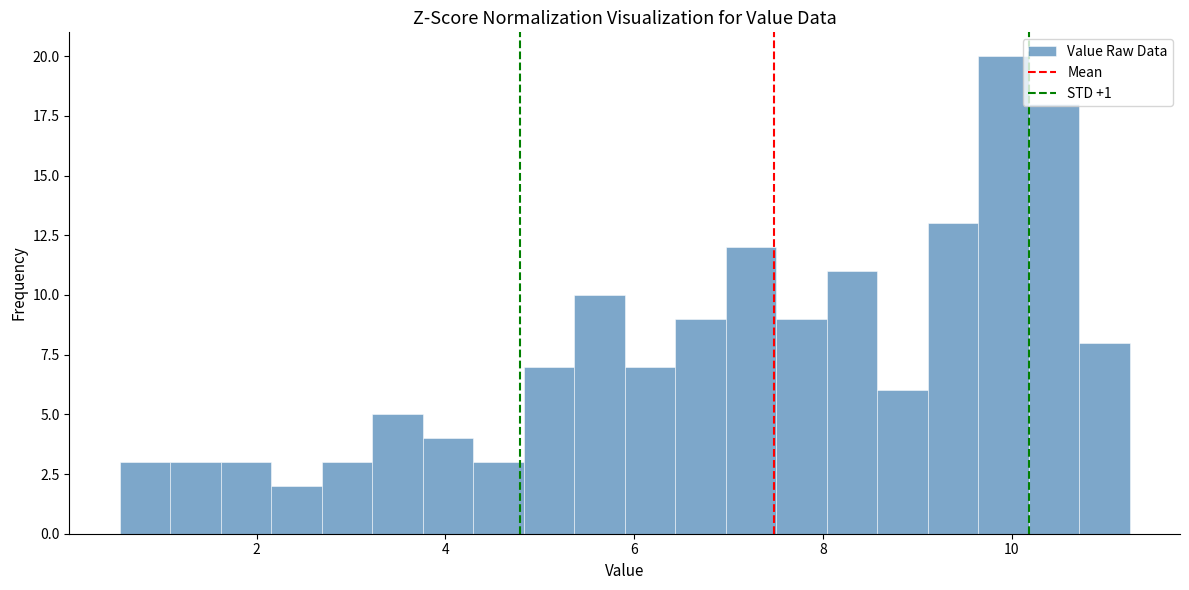

Read against the x-axis, roughly where is the centre of the tallest bar?

10.0